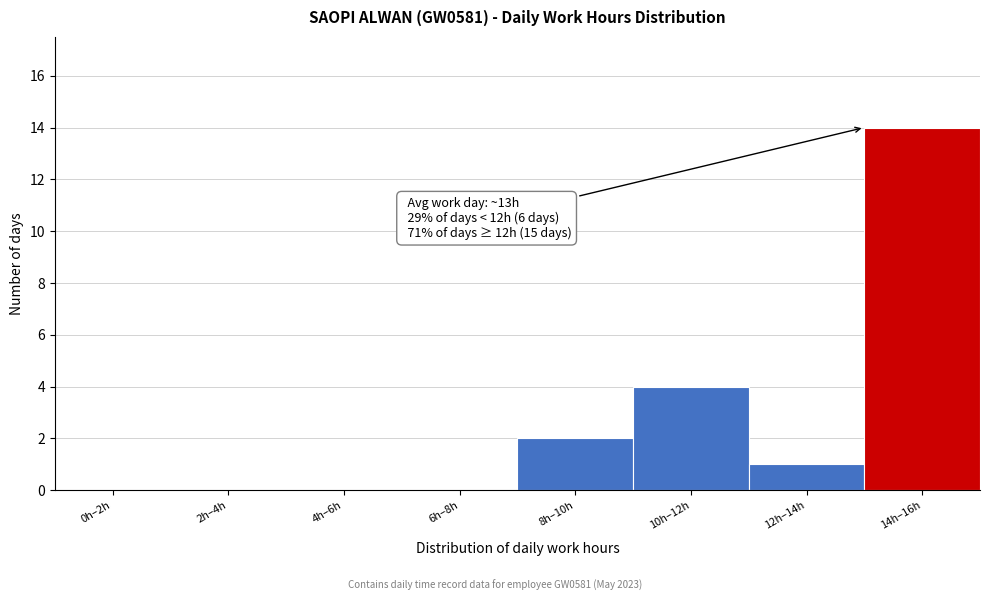

Reading left to right, transcribe all the data shown in this chart.

0h–2h=0	2h–4h=0	4h–6h=0	6h–8h=0	8h–10h=2	10h–12h=4	12h–14h=1	14h–16h=14